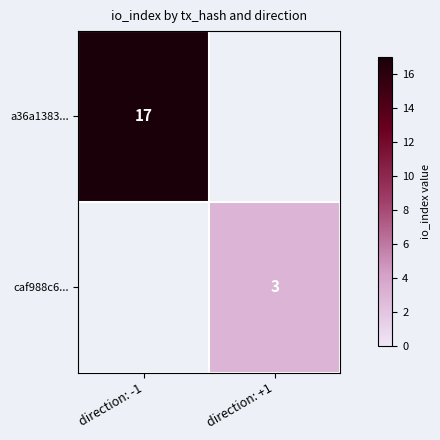

The value of a36a1383... at direction: -1 is 8.2. True or false?

False